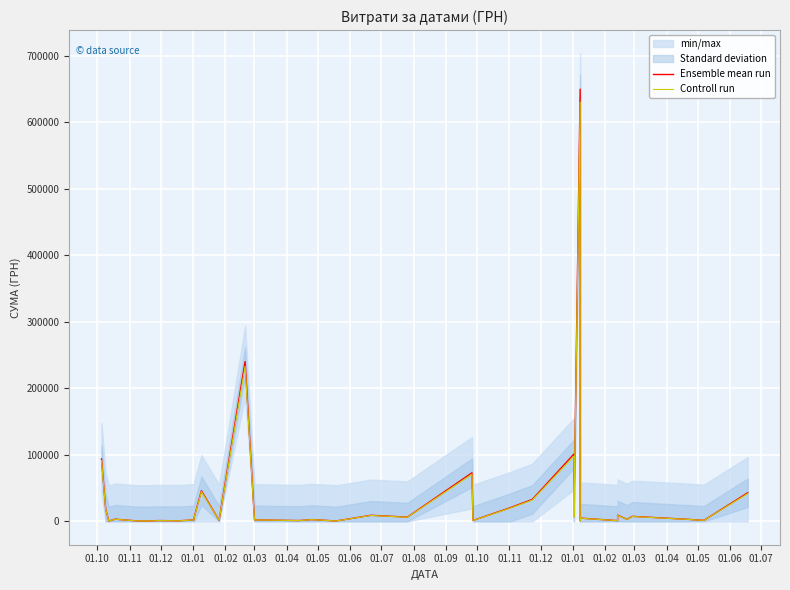

Reading left to right, what are all the values shown in this chart?

Ensemble mean run: 93934.1	18860.2	418.1	3246.0	749.0	586.0	1150.0	804.0	1472.0	2287.9	5757.0	5916.0	46000.0	1540.8	240317.6	2155.4	1162.7	2620.0	2657.2	578.0	1433.0	9101.5	6367.5	73000.0	1320.0	20625.0	33014.2	101164.0	6863.2	650080.3	1012.0	4872.0	1051.9	9449.8	2939.9	7503.4	2720.0	2557.5	1536.8	42954.0
Controll run: 91116.1	18294.4	405.5	3148.6	726.5	568.4	1115.5	779.9	1427.8	2219.3	5584.3	5738.5	44620.0	1494.6	233108.1	2090.7	1127.8	2541.4	2577.5	560.7	1390.0	8828.5	6176.5	70810.0	1280.4	20006.2	32023.8	98129.1	6657.3	630577.9	981.6	4725.8	1020.4	9166.3	2851.7	7278.3	2638.4	2480.8	1490.7	41665.4